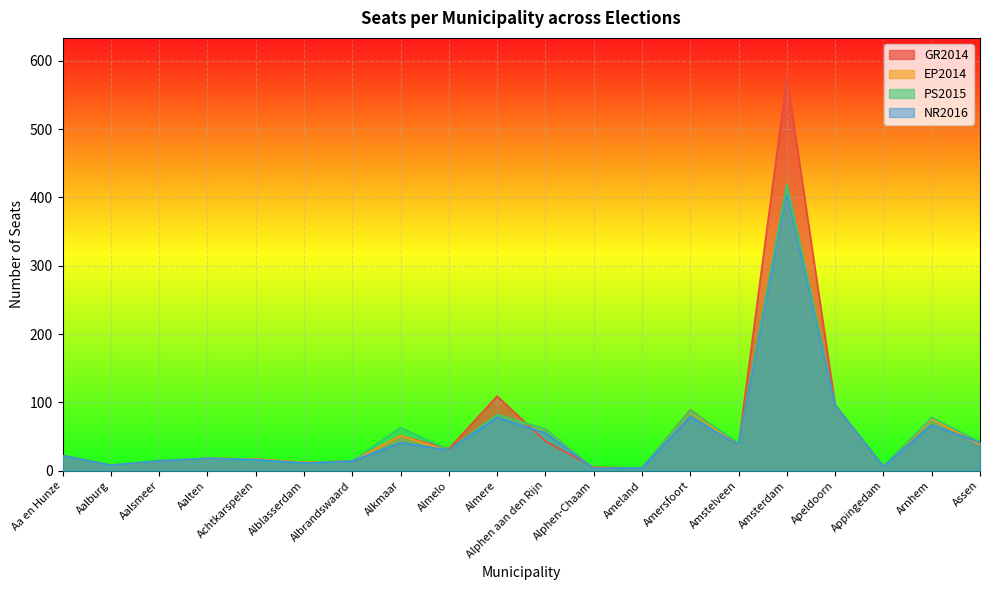

True or false: PS2015 and NR2016 intersect in this chart.

False